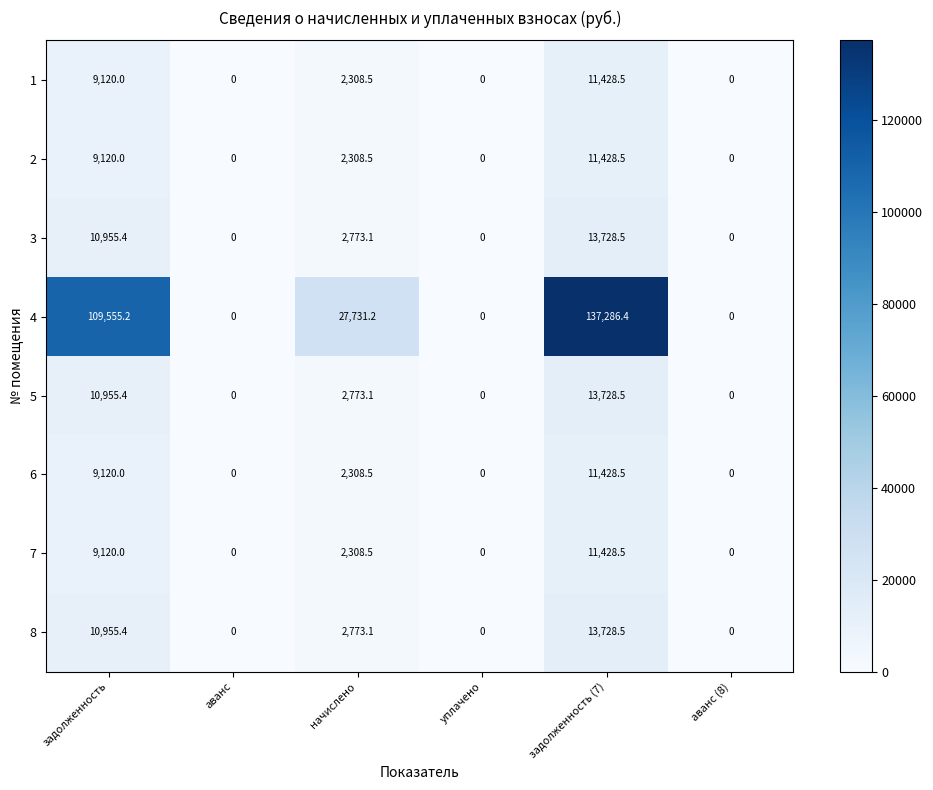

Which series has the largest total across all categories?

4